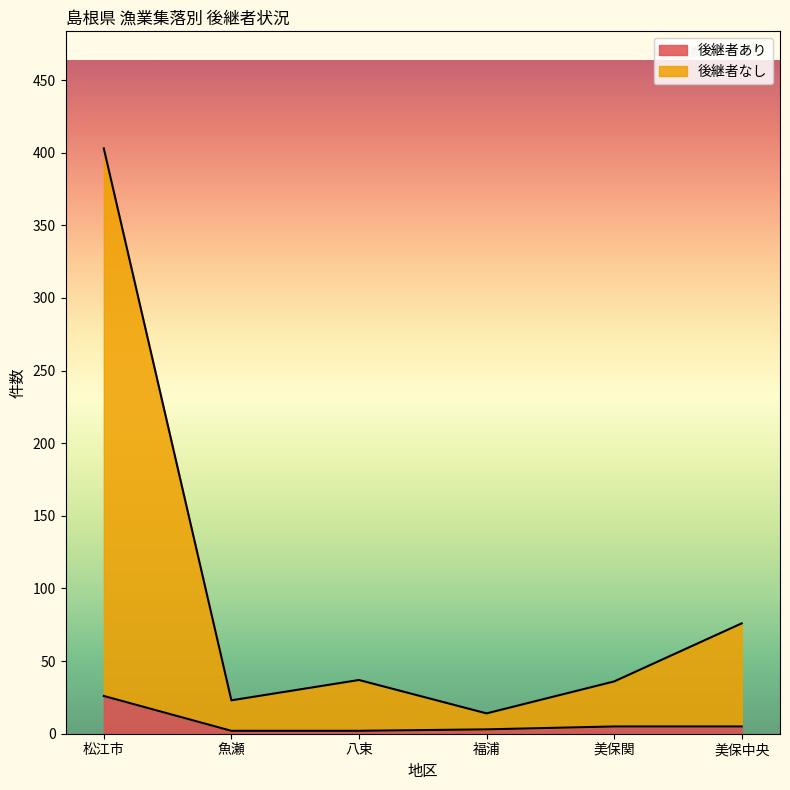

True or false: 後継者あり and 後継者なし intersect in this chart.

False